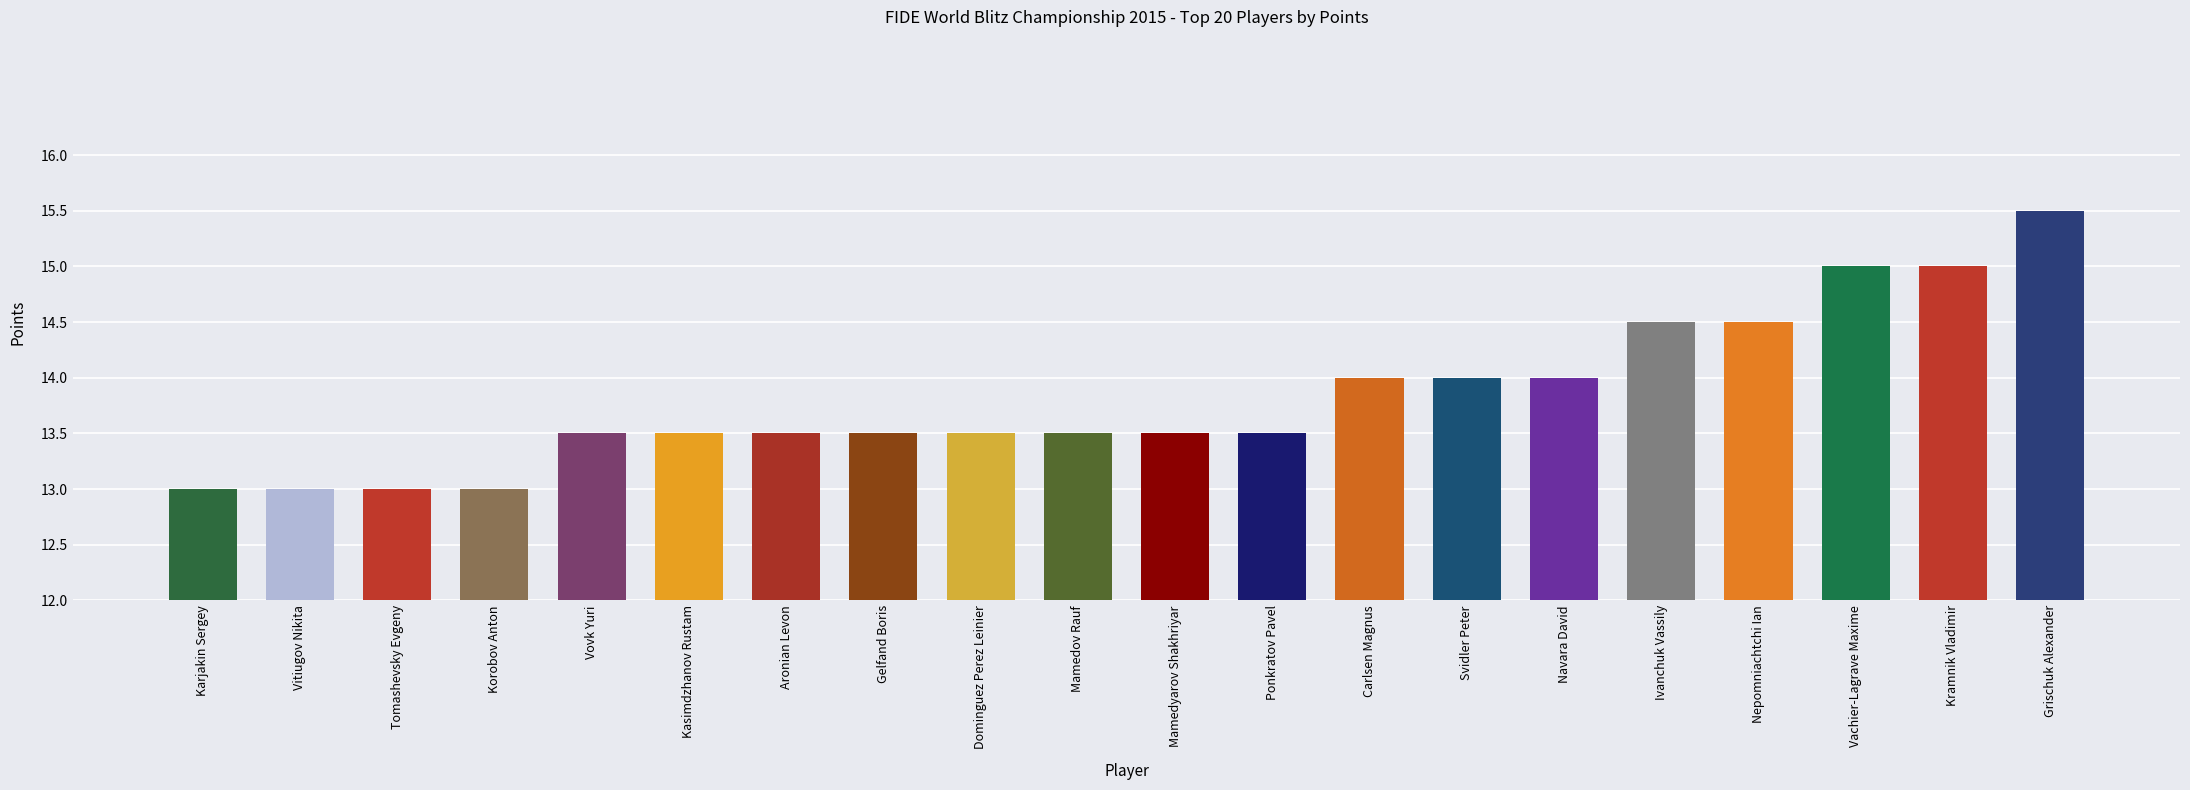

Count the number of categories in the chart.

20